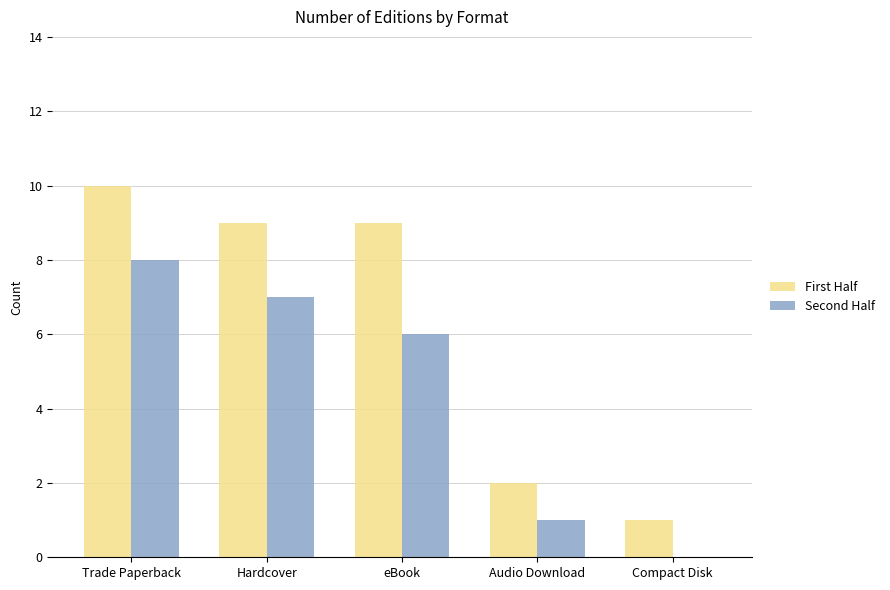

Which series changed the most between eBook and Compact Disk?

First Half